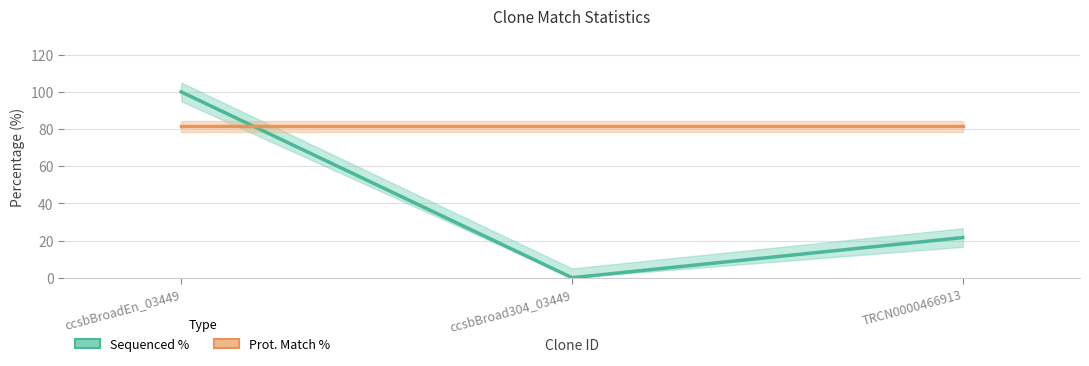

Rank the categories by Sequenced % value from lowest to highest.

ccsbBroad304_03449, TRCN0000466913, ccsbBroadEn_03449